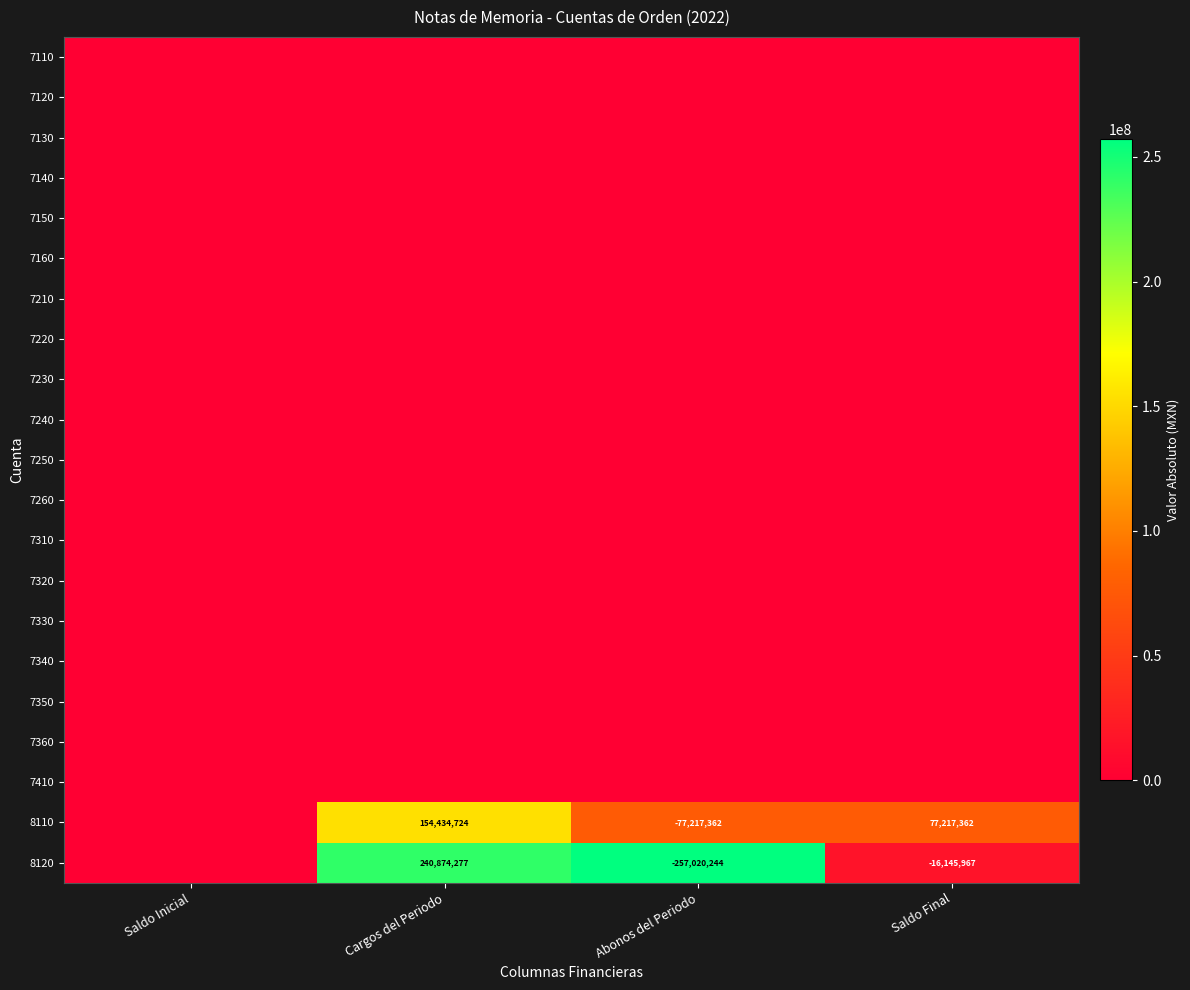

How many data points does each series have?

4